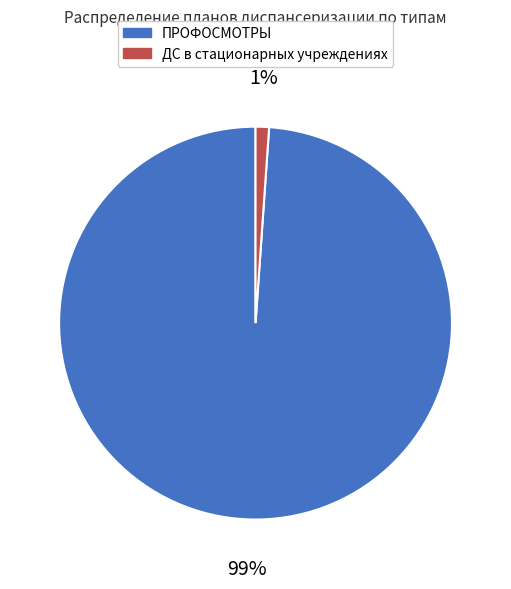

Between ДС в стационарных учреждениях and ПРОФОСМОТРЫ, which is larger?

ПРОФОСМОТРЫ